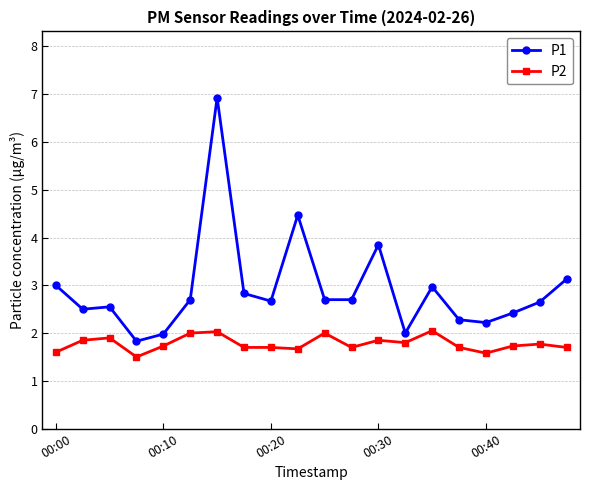

True or false: P2 has more than 0 interior local peaks.

True